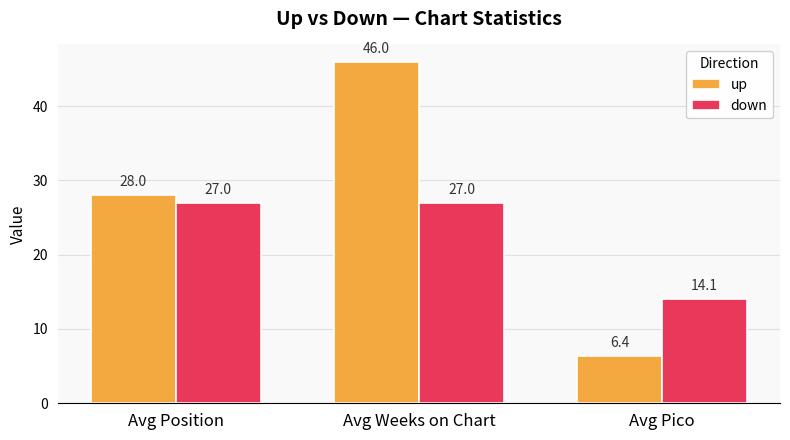

List the series in order of their overall mean, highest first.

up, down